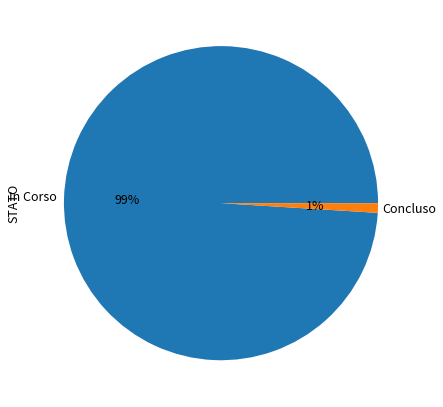

Is there a majority slice in this chart?

Yes